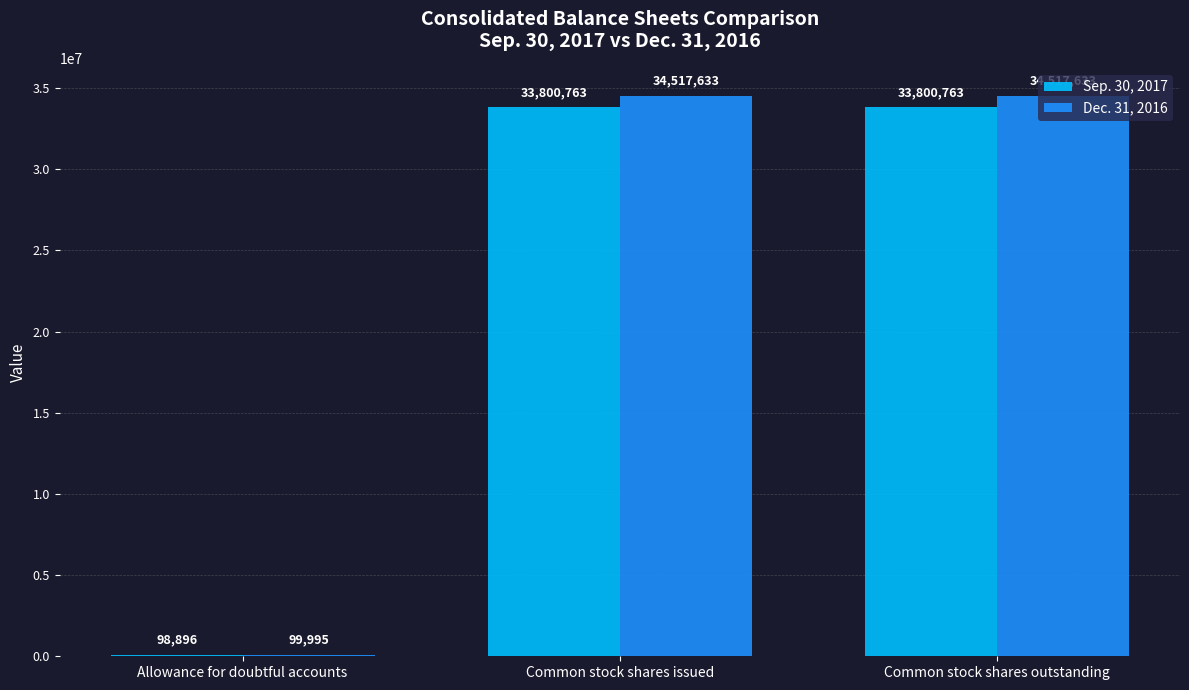

Are the bars grouped side by side (vs. stacked)?

Yes